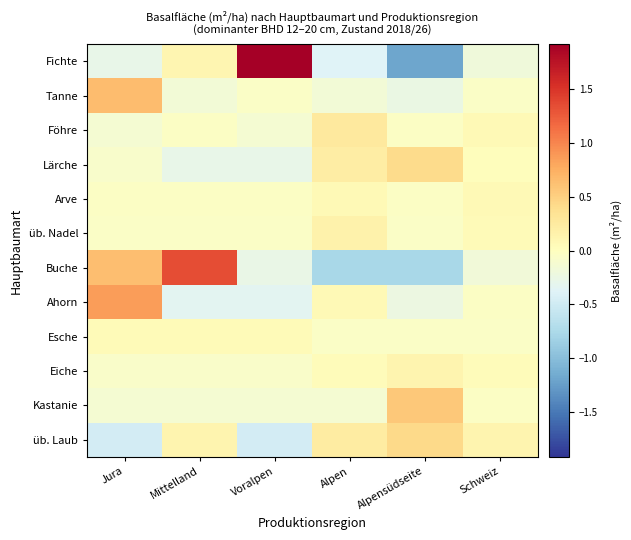

Rank the series by their maximum value, from lowest to highest.

Esche, Arve, Eiche, üb. Nadel, Föhre, Lärche, üb. Laub, Kastanie, Tanne, Ahorn, Buche, Fichte